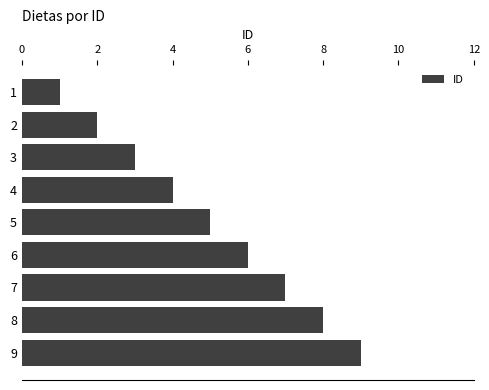

What is the ratio of the value at 4 to the value at 8?

0.5